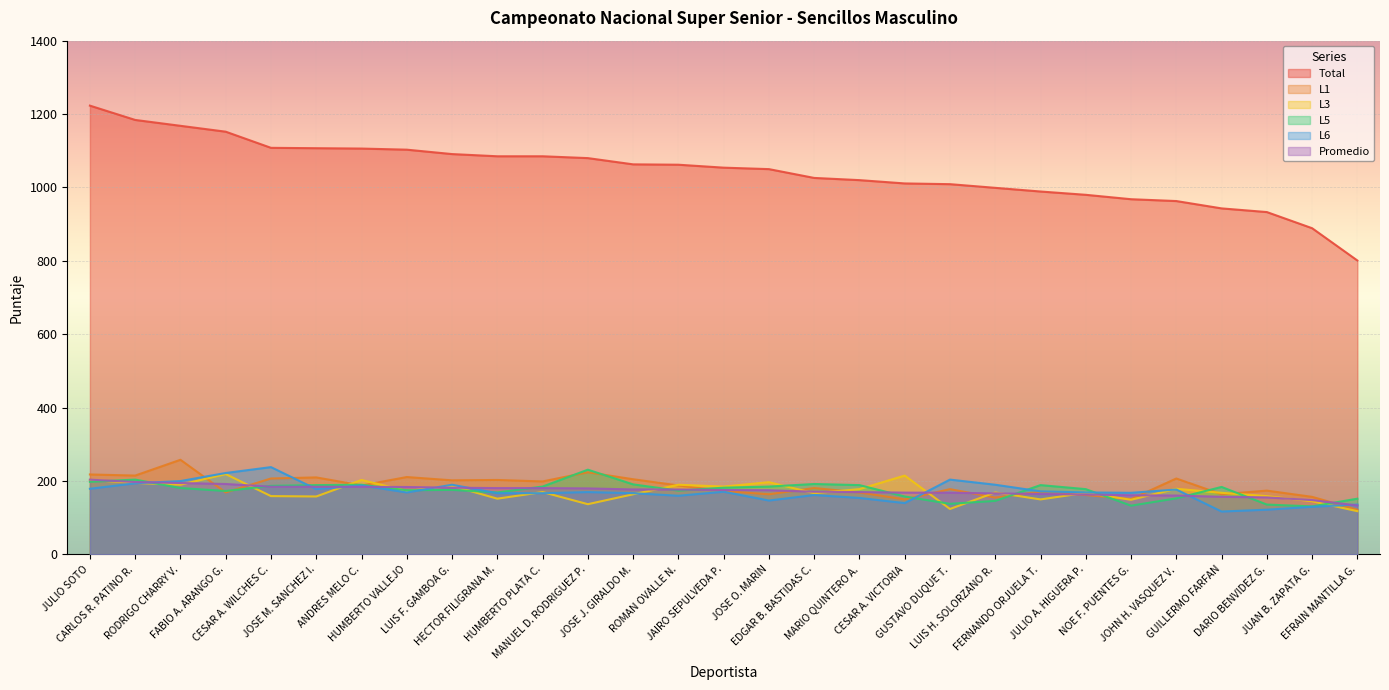

In L1, how many points are lower than both neighbors (excluding endpoints)?

10